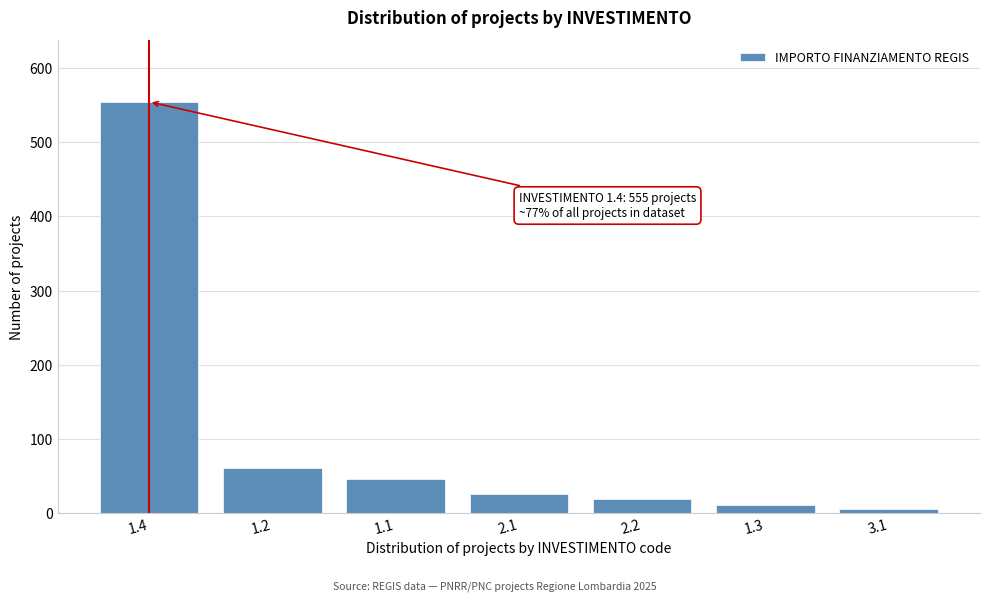

Reading left to right, list all the values displayed in this chart.

555	60	45	25	18	10	5